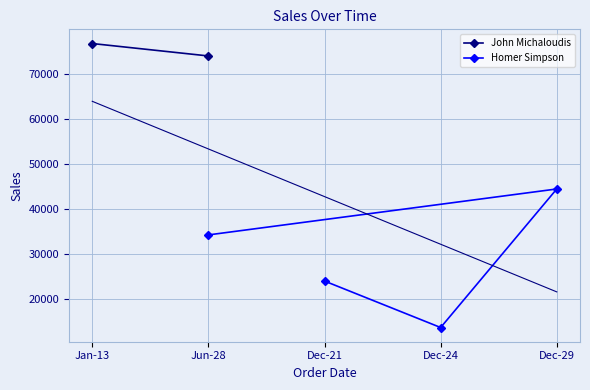

At which label does Homer Simpson reach its minimum?

Dec-24